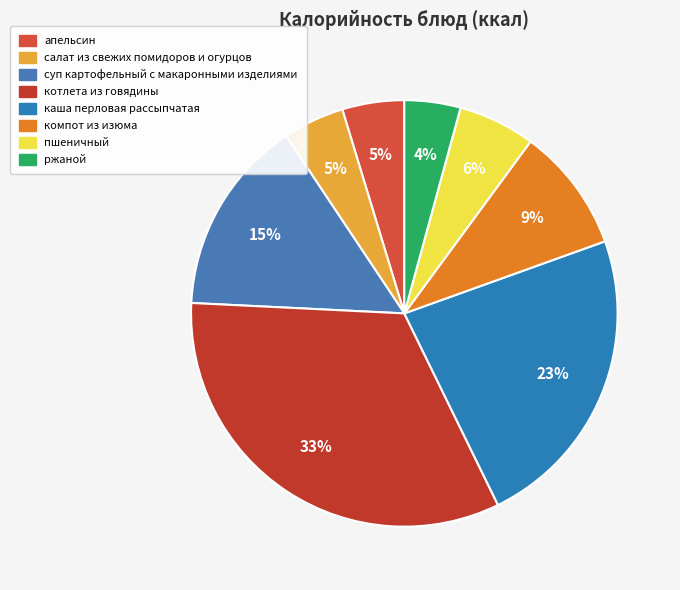

How many segments does this pie chart have?

8